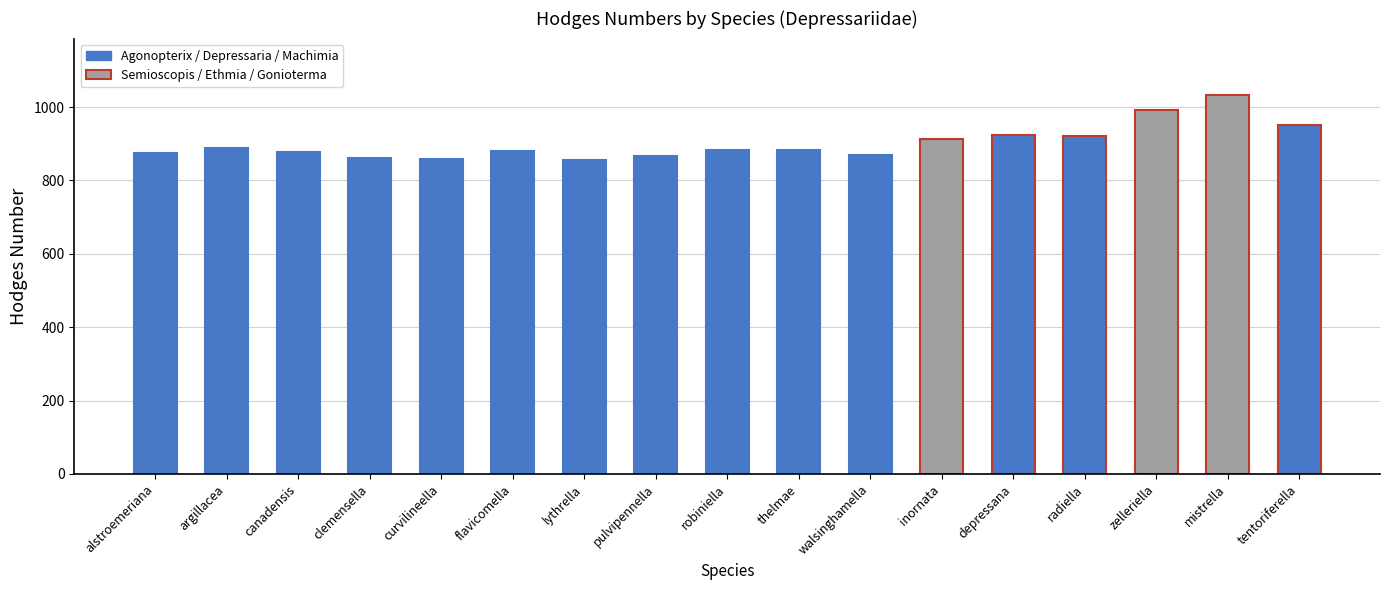

What position from the left is thelmae?

10